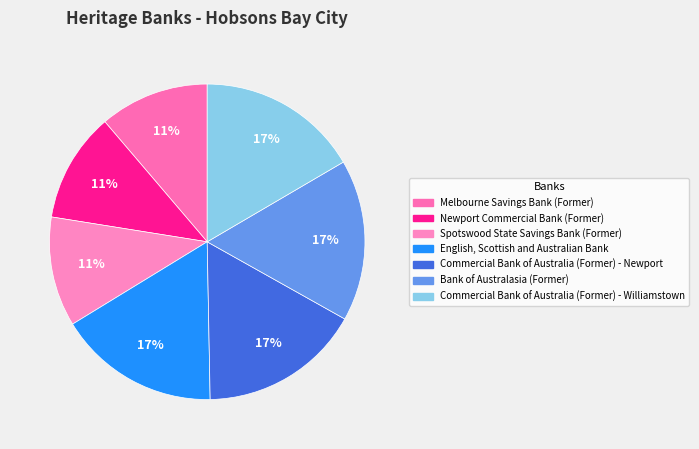

To the nearest percent, what portion does Commercial Bank of Australia (Former) - Williamstown represent?

17%